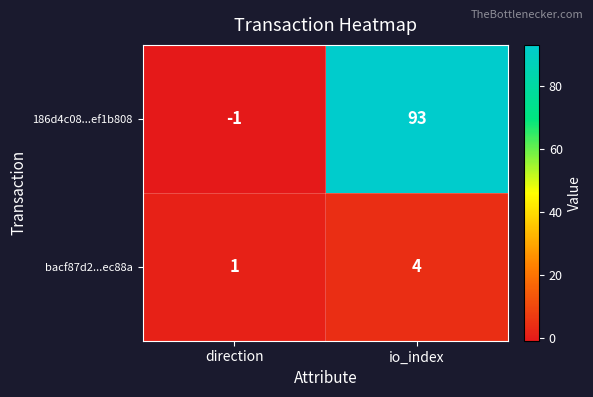

What is the difference between the highest and lowest values at direction?

2